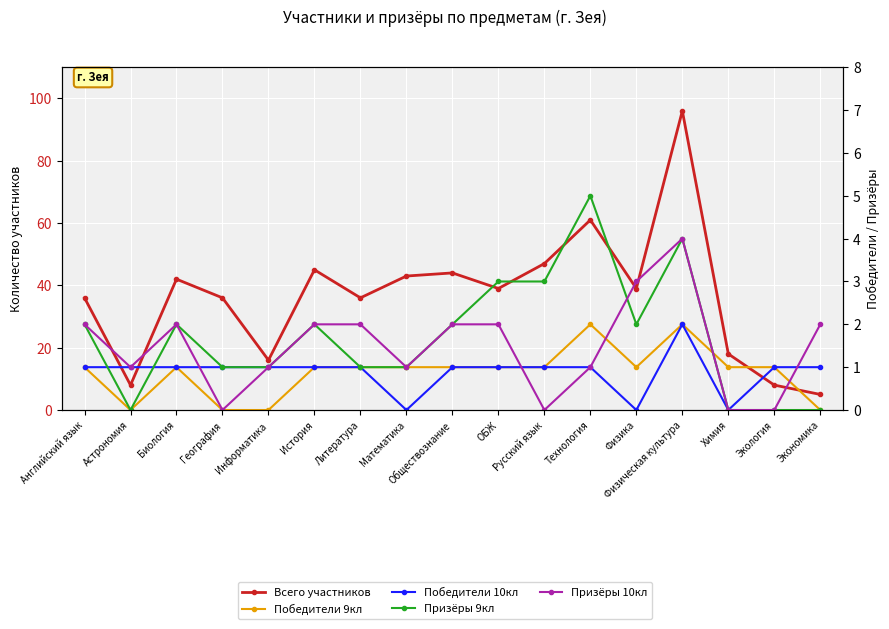

Is the value of Призёры 10кл at Экономика greater than the value of Призёры 9кл at ОБЖ?

No